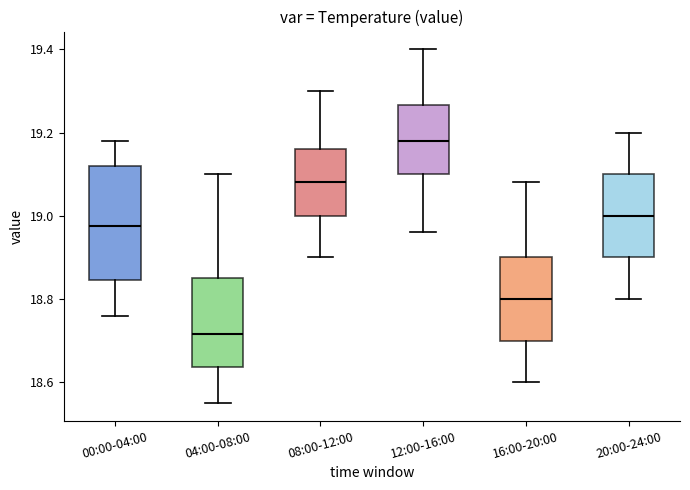

Reading left to right, transcribe this box plot: for each box, give where its median line is, the range the box spans, and where its two whiskers end, as read against the y-axis. The values are not printed on the chart, so give them approximately, as read against the axis.

00:00-04:00: median 18.98, box 18.84 to 19.12, whiskers 18.76 to 19.18
04:00-08:00: median 18.72, box 18.64 to 18.86, whiskers 18.56 to 19.10
08:00-12:00: median 19.08, box 19.00 to 19.16, whiskers 18.90 to 19.30
12:00-16:00: median 19.18, box 19.10 to 19.26, whiskers 18.96 to 19.40
16:00-20:00: median 18.80, box 18.70 to 18.90, whiskers 18.60 to 19.08
20:00-24:00: median 19.00, box 18.90 to 19.10, whiskers 18.80 to 19.20